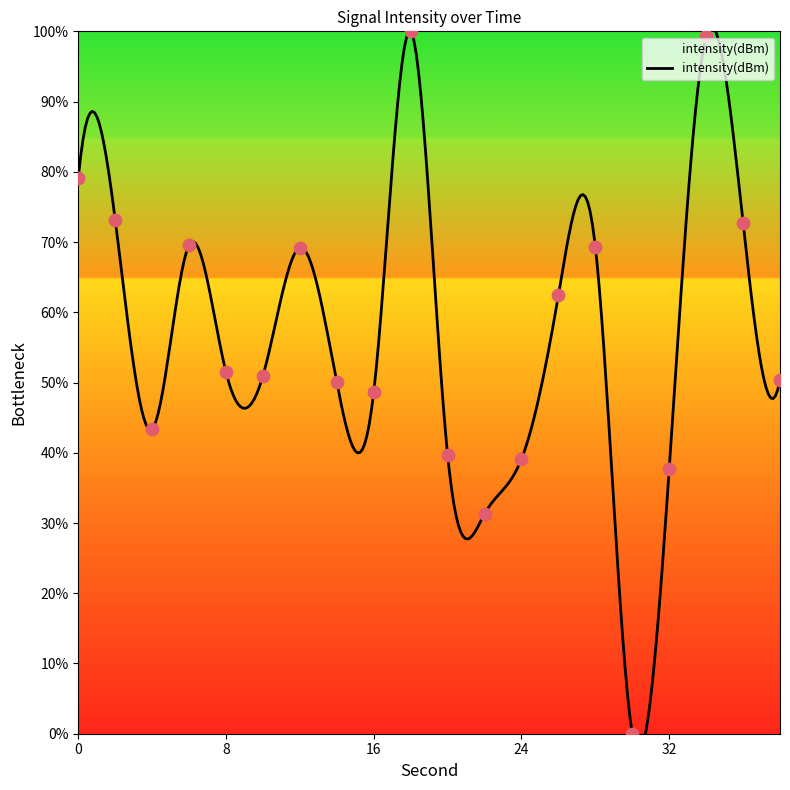

Approximately how many times larger is the value at 20 compared to 16?

0.8